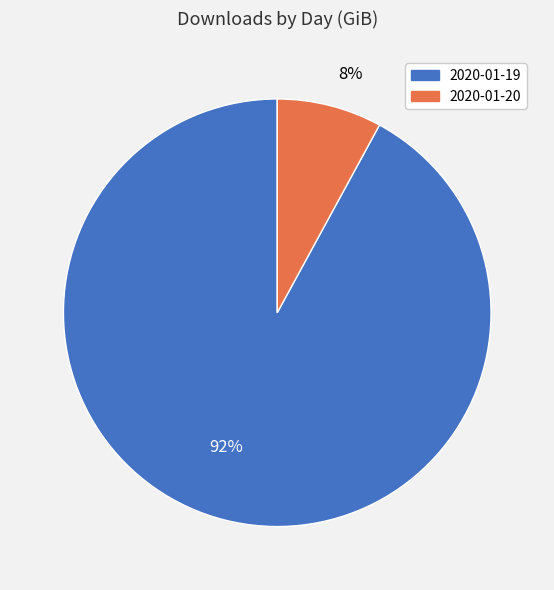

How many segments does this pie chart have?

2